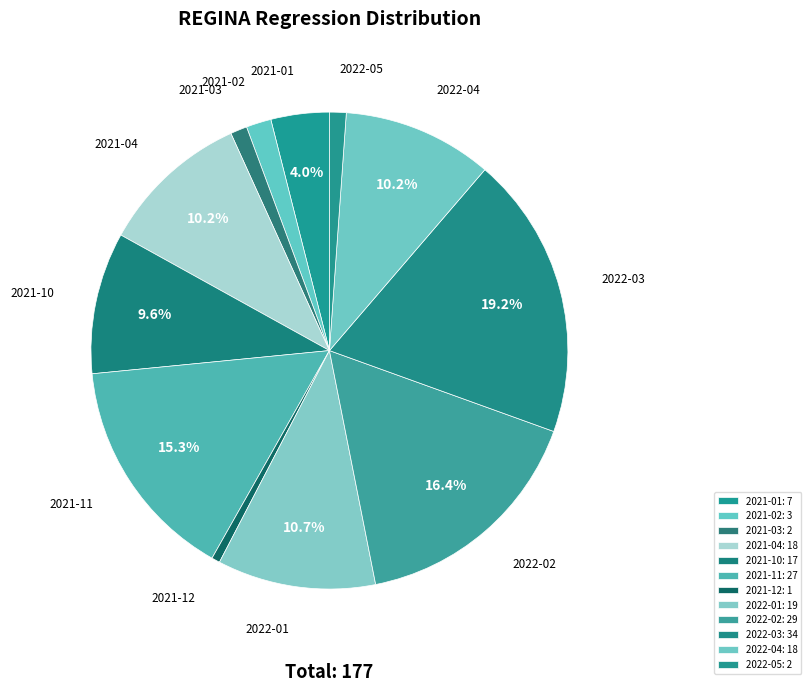

What is the change in value from 2021-04 to 2022-05?

-16